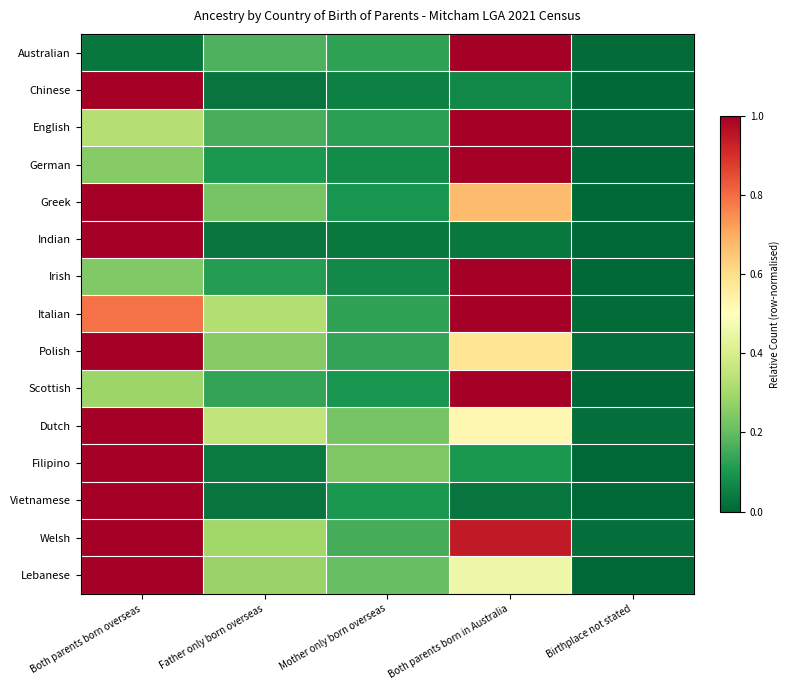

Which category has the highest value across all series?

Both parents born in Australia